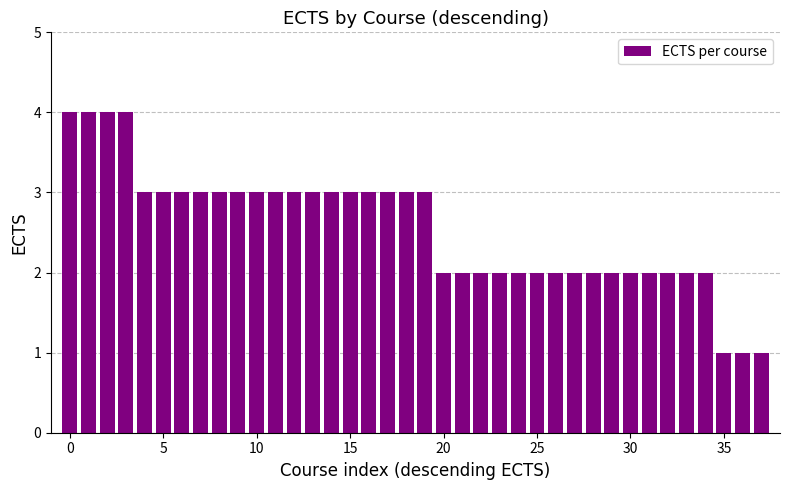

What is the sum of all values?

97